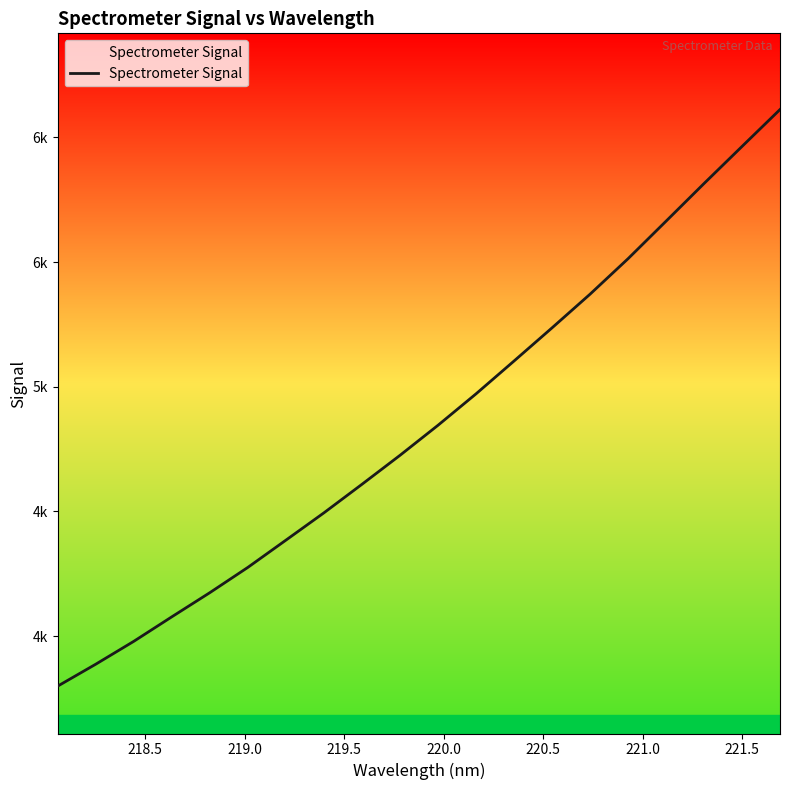

How many lines are shown in the chart?

1